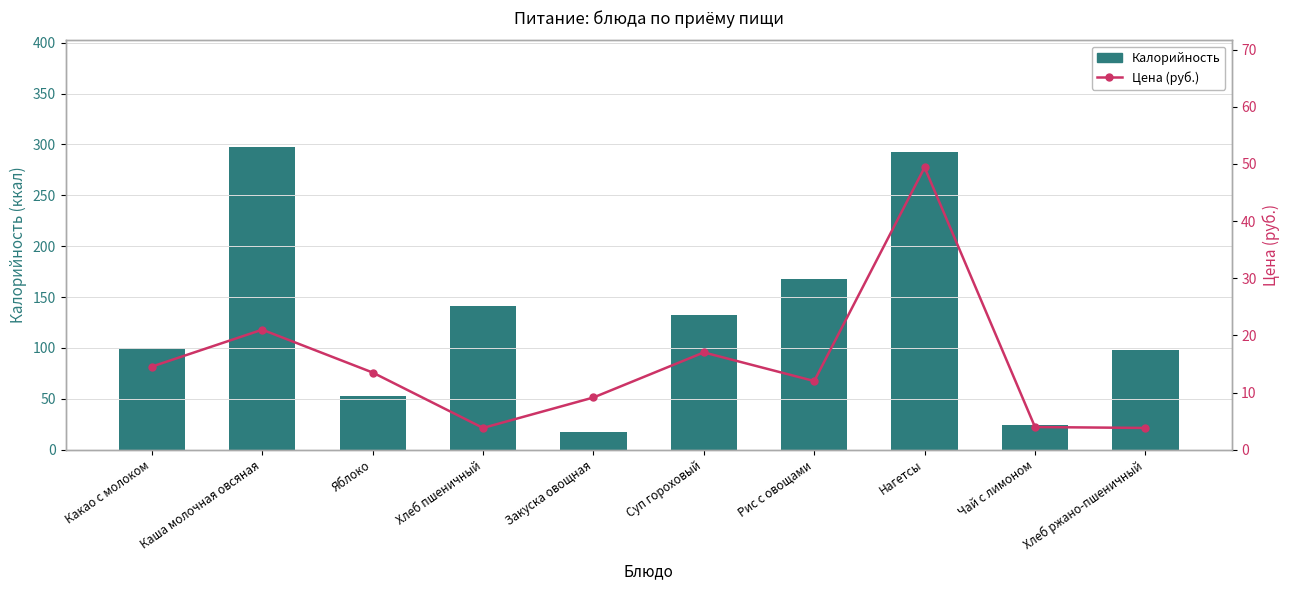

What is the maximum value shown in the chart?

298.0